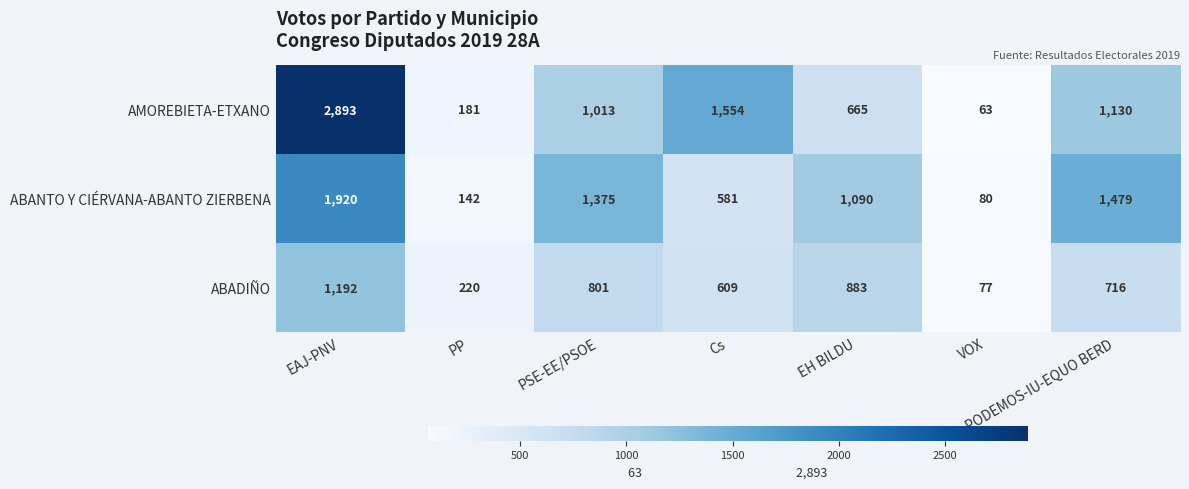

What is the difference between the ABADIÑO values at EAJ-PNV and PSE-EE/PSOE?

391